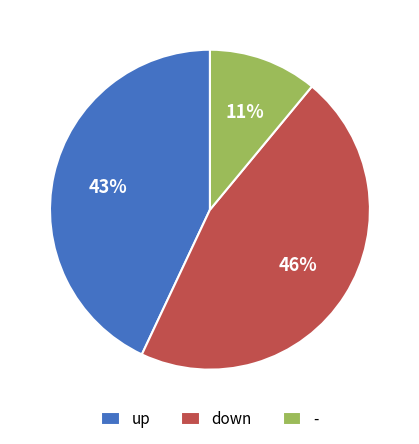

To the nearest percent, what is the combined percentage of - and up?

54%